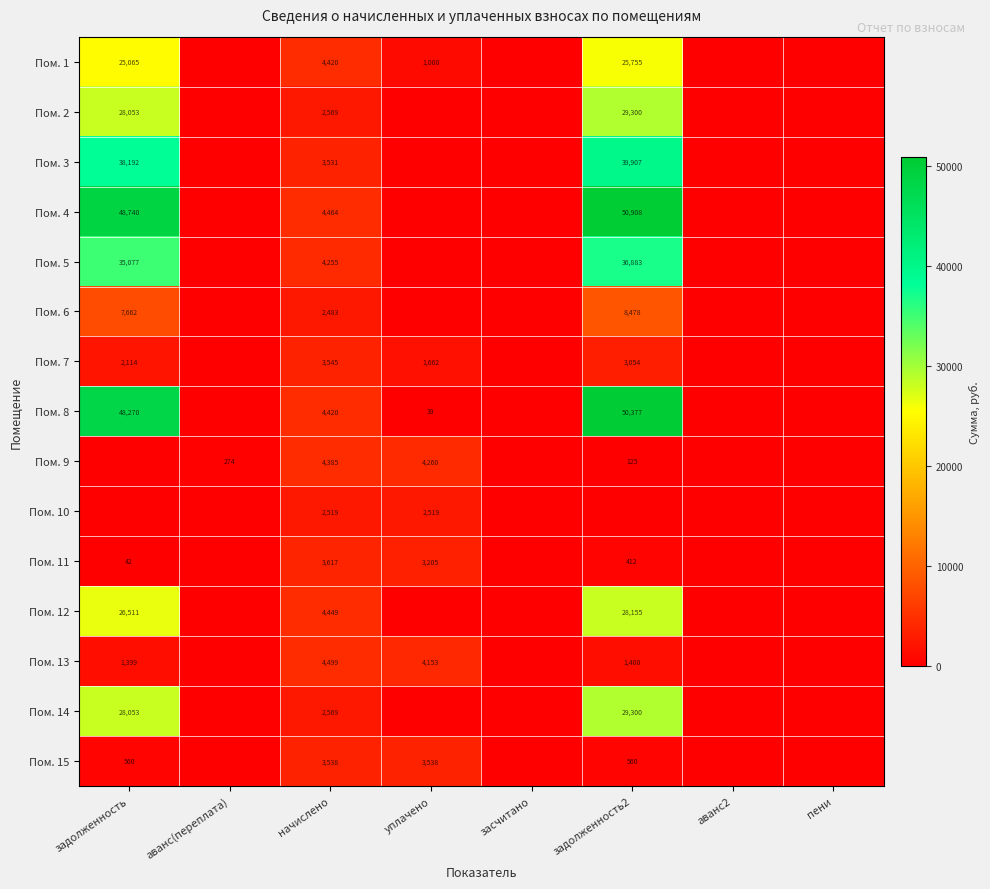

What is the total value across all series at начислено?

55263